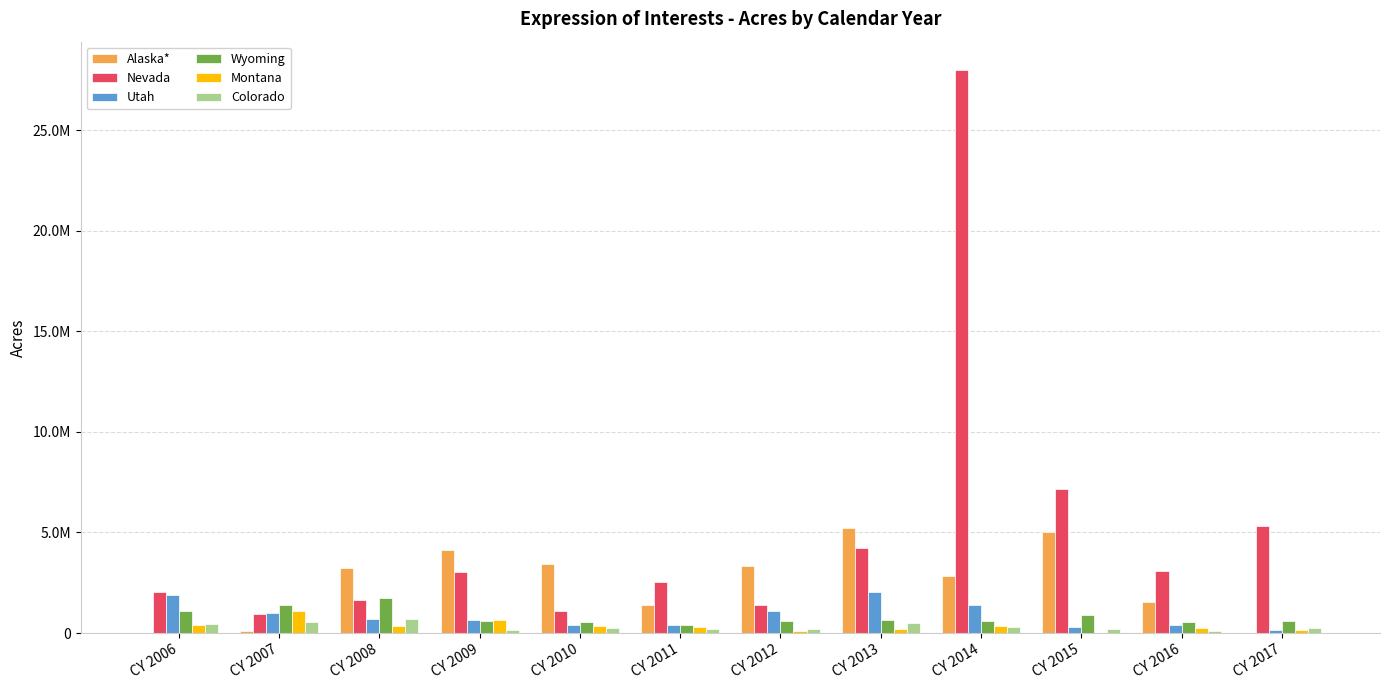

Reading left to right, transcribe all the data shown in this chart.

Alaska*: 0	89248	3247766	4151768	3448800	1411701	3354006	5199900	2852803	5004456	1563896	0
Nevada: 2036017	958813	1628686	3040240	1087840	2522794	1391566	4216155	28000000	7163702	3096800	5313585
Utah: 1889944	1014296	696547	662068	375803	390406	1086705	2062501	1388196	302085	385195	149154
Wyoming: 1087901	1401363	1751386	595704	552778	374629	592557	651256	606549	889957	546508	611000
Montana: 383765	1085718	340894	627452	333000	318774	78059	182435	344649	14675	271422	160436
Colorado: 455610	559479	688623	137794	248594	219651	217542	485907	306127	218633	82945	228294